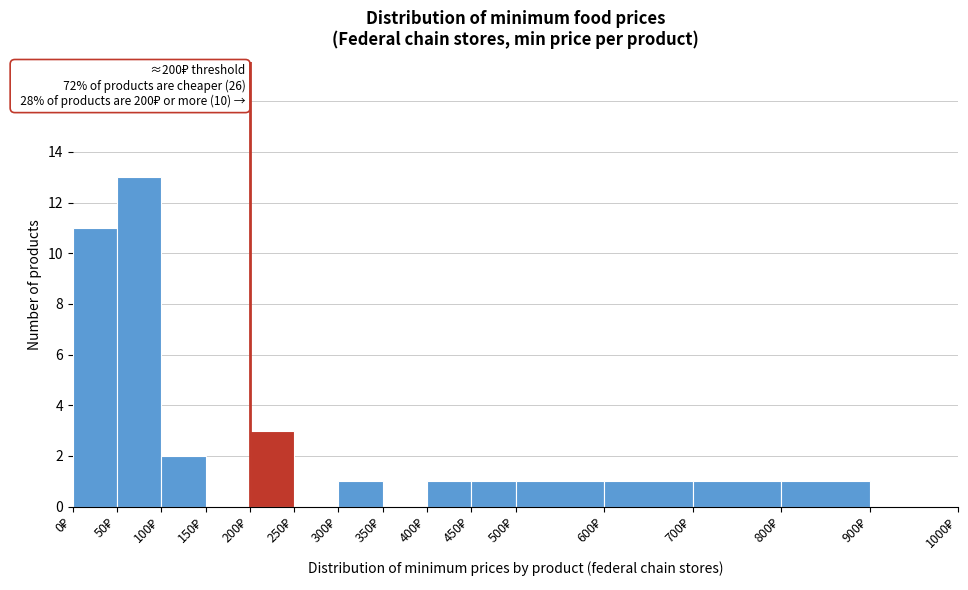

Over which range of the x-axis is the bar tallest?

50 to 100